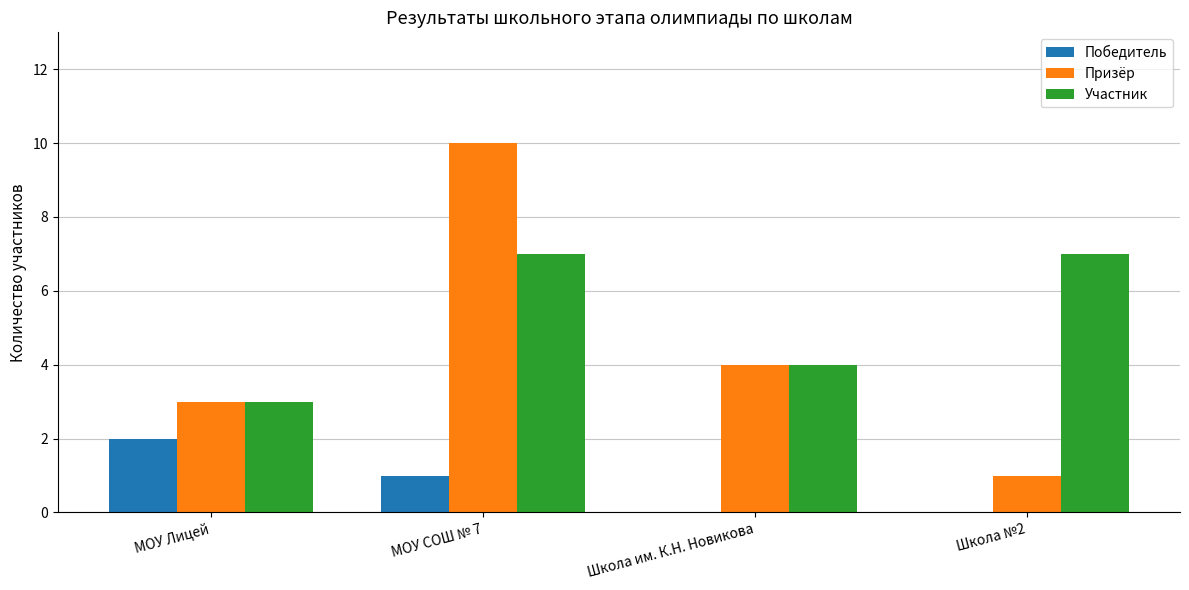

Where does the Призёр series first go above 4?

МОУ СОШ № 7